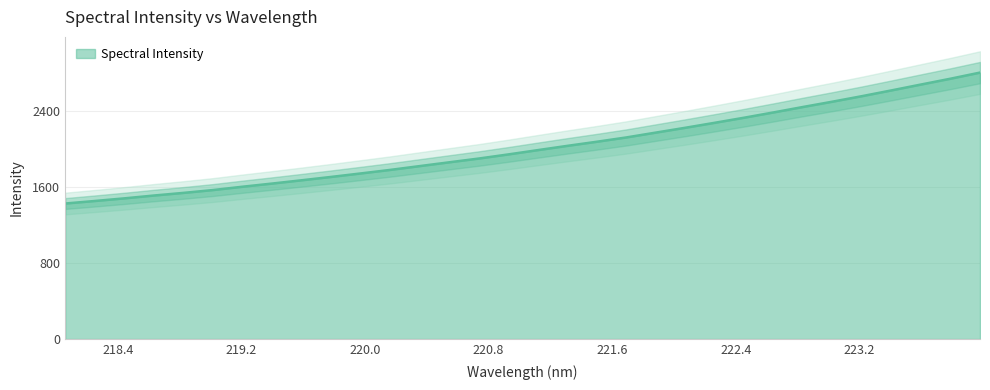

What is the label of the 10th point from the right?

222.263